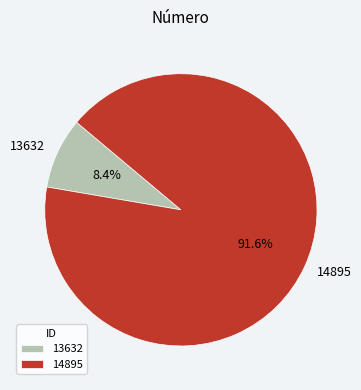

To the nearest percent, what portion does 13632 represent?

8%